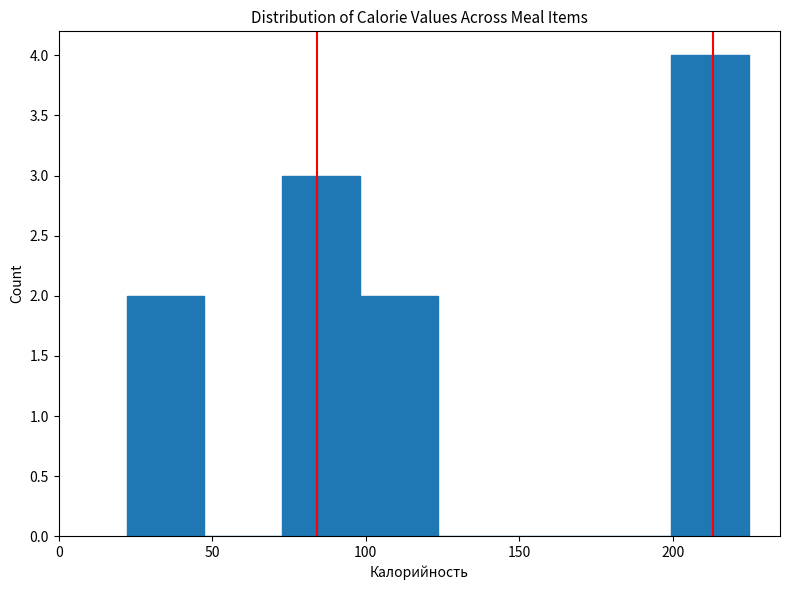

How tall is the bar that spans 75 to 100 on the x-axis? Neither the bar edges nor the heights are printed on the chart, so give them approximately, as read against the axes.

3